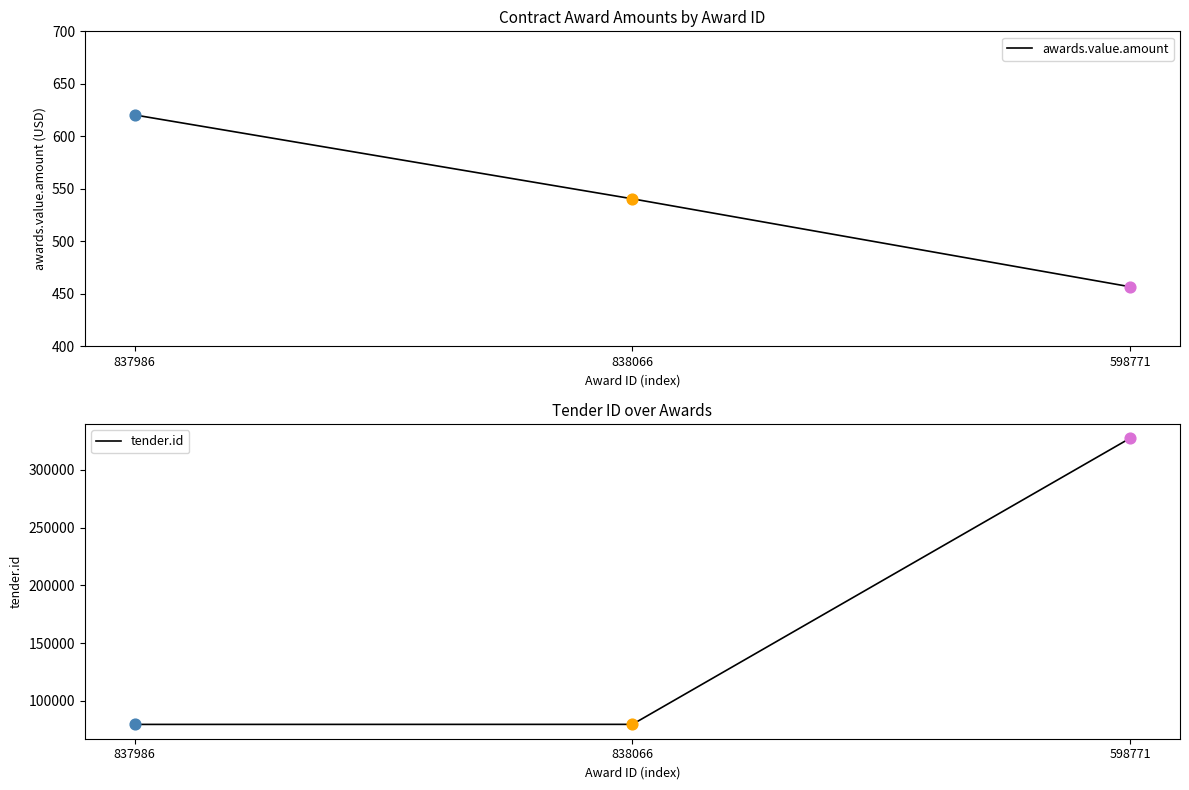

What is the total value across all series at 838066?

80099.4